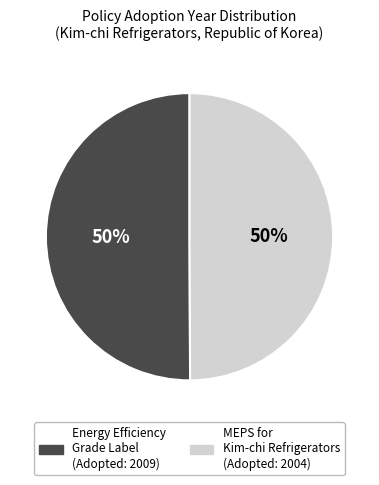

How many segments does this pie chart have?

2